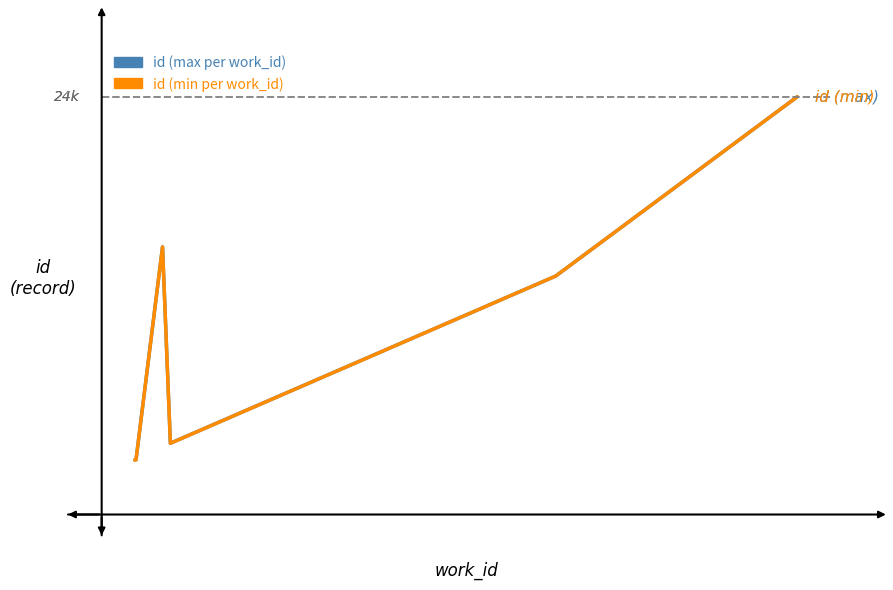

Which series has the largest total across all categories?

id (max per work_id)